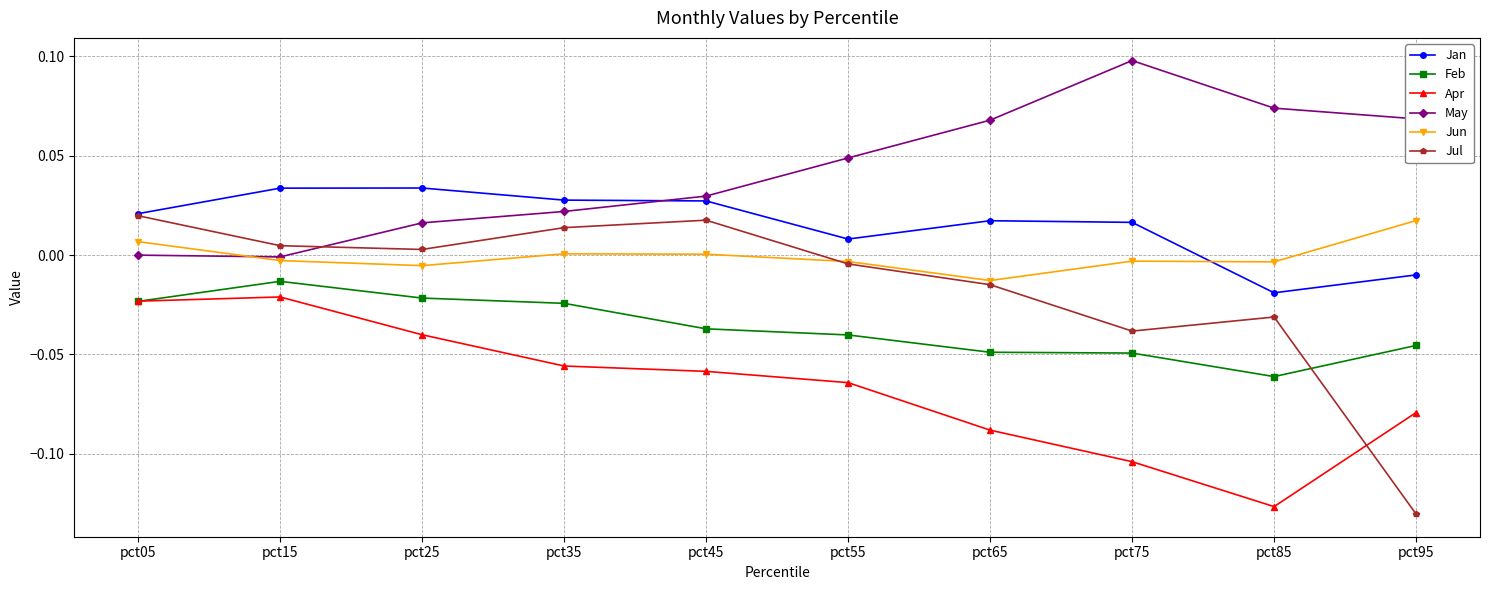

At which category does May reach its first local valley?

pct15